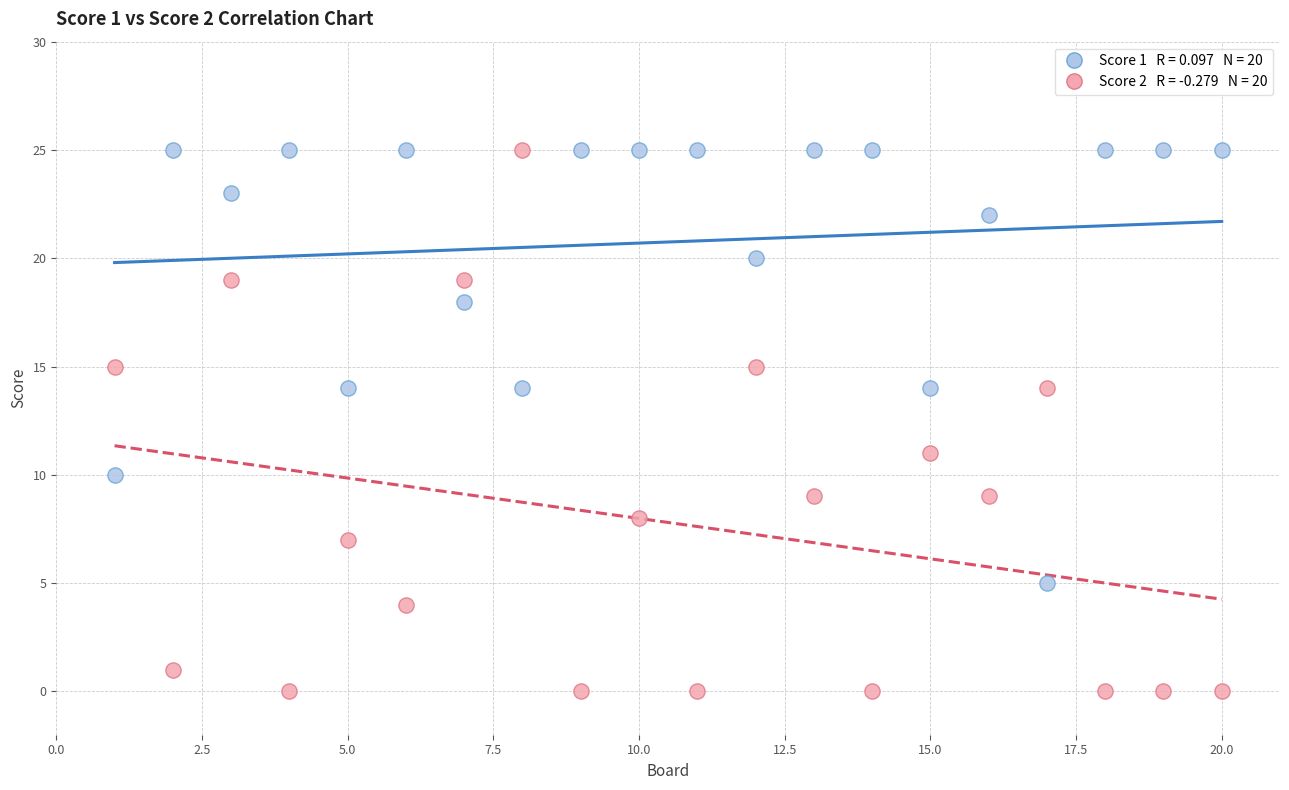

Across all data points, what is the range of X values (max minus min)?

19